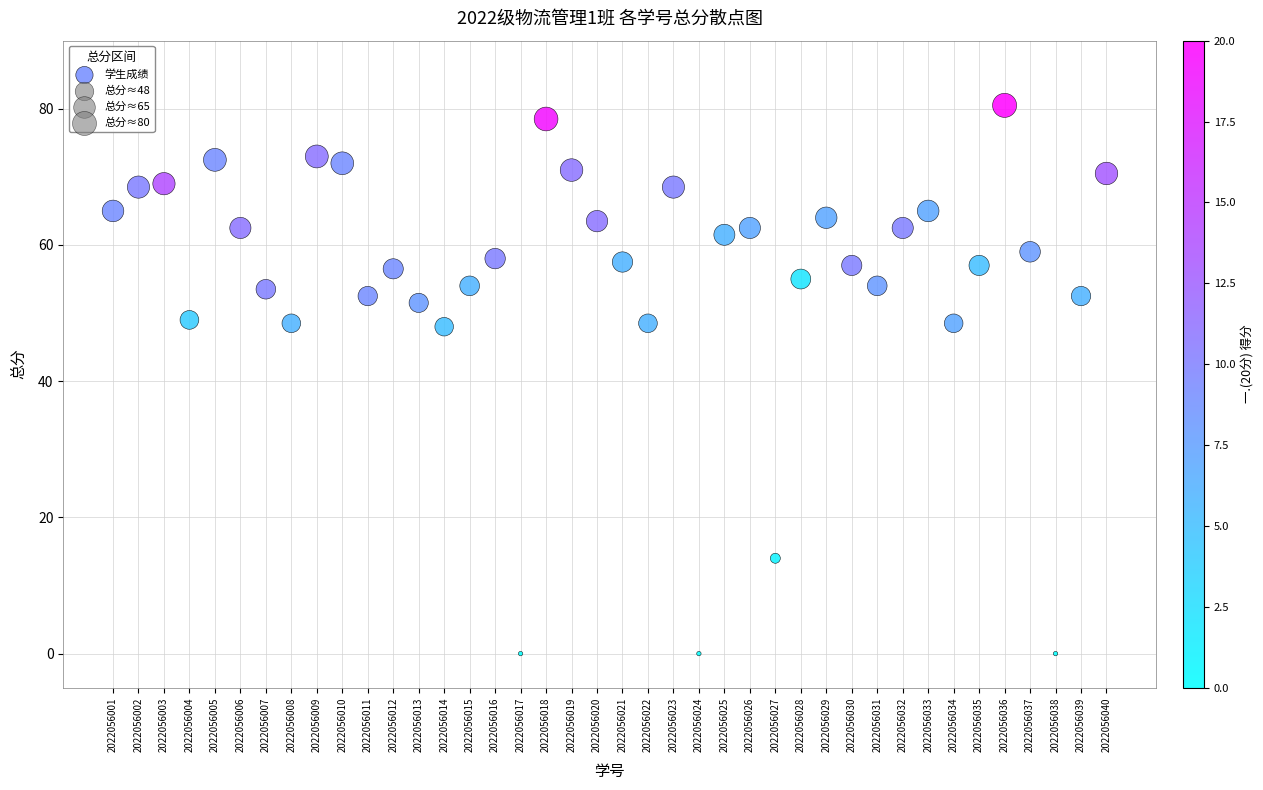

What is the range of X values (max minus min)?

39.0